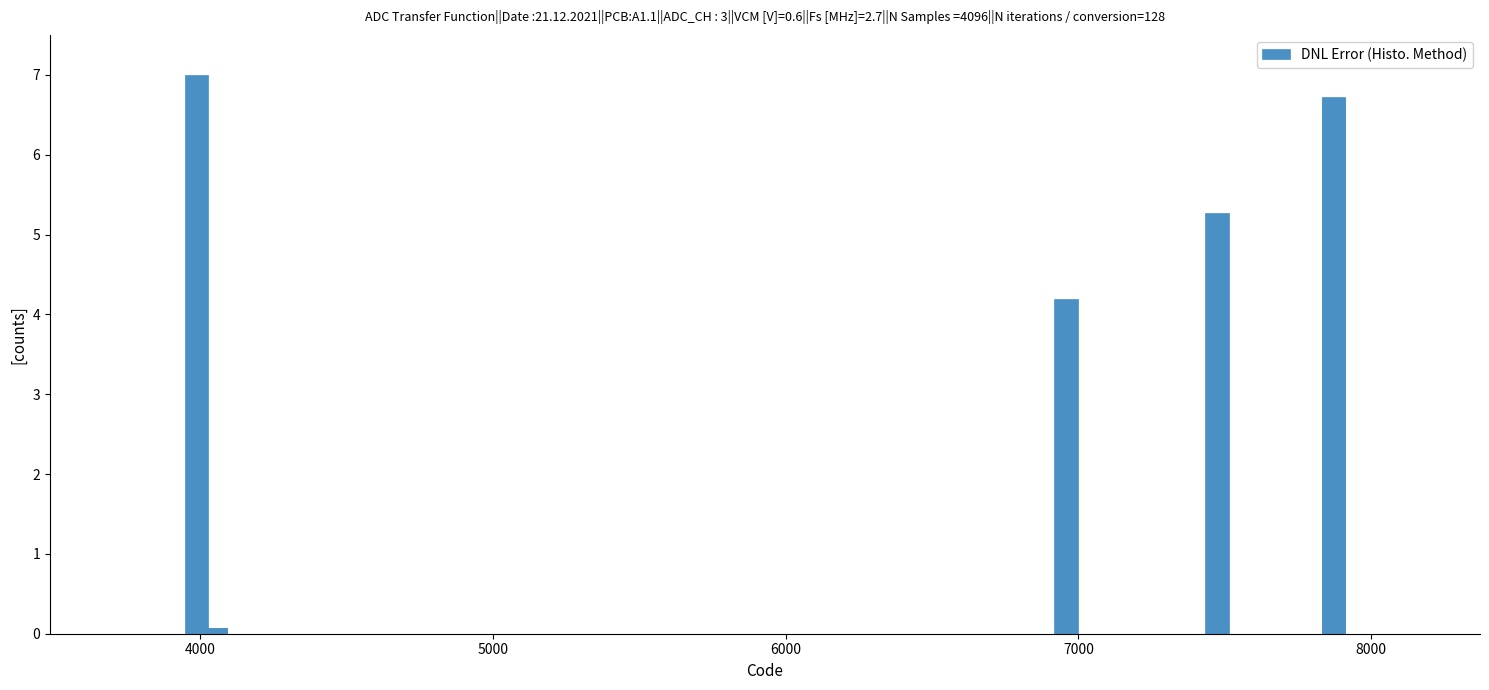

How many bars are there in total?

10